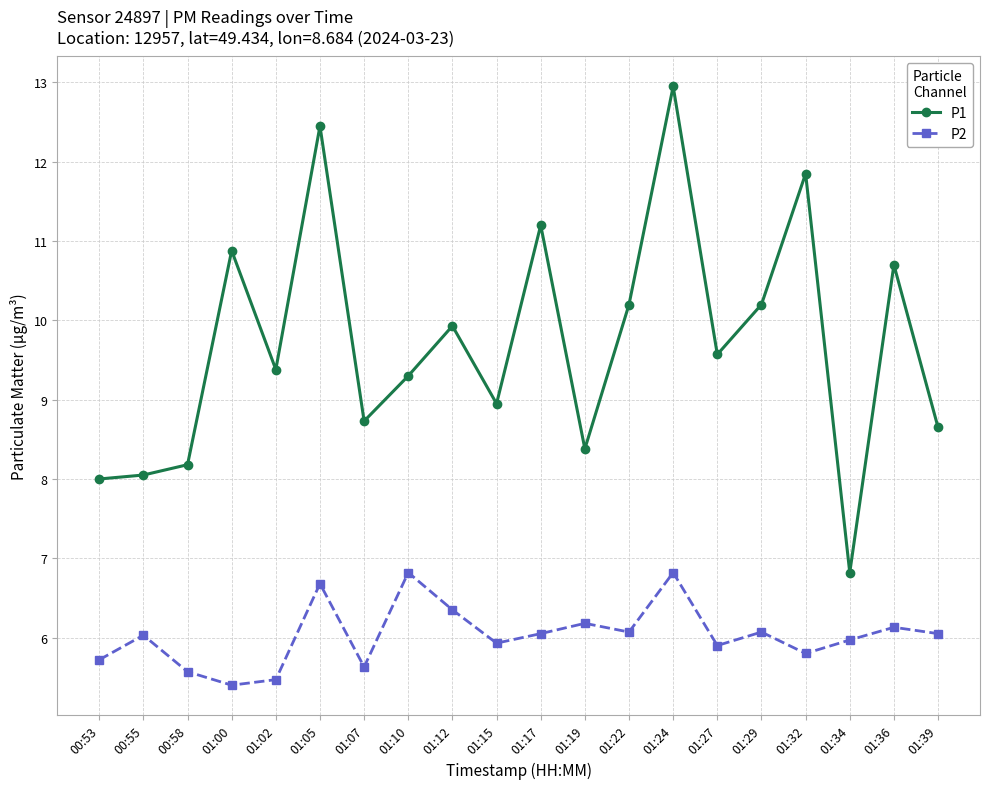

At which category is the sum across all series the highest?

01:24